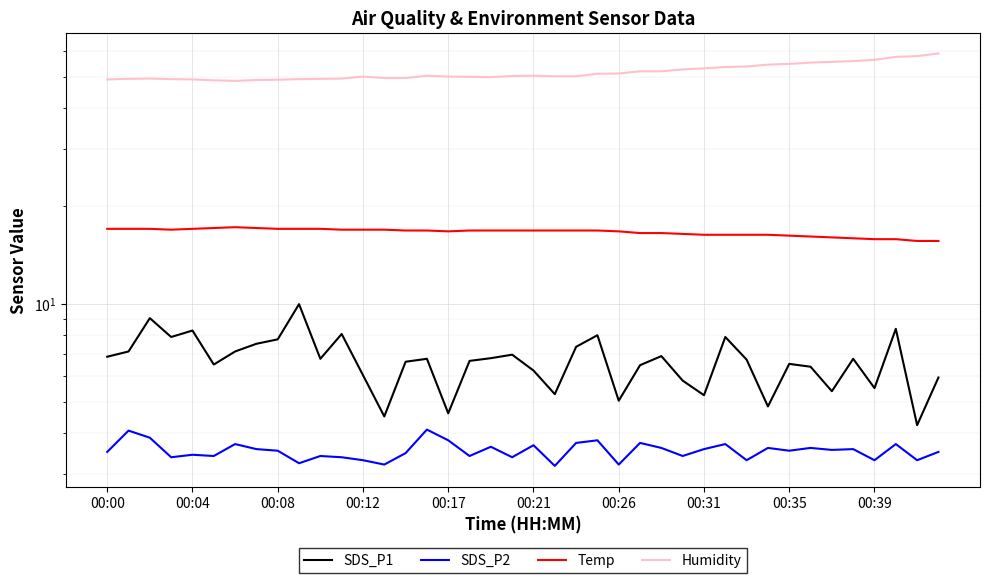

True or false: SDS_P2 and SDS_P1 cross at least once.

False